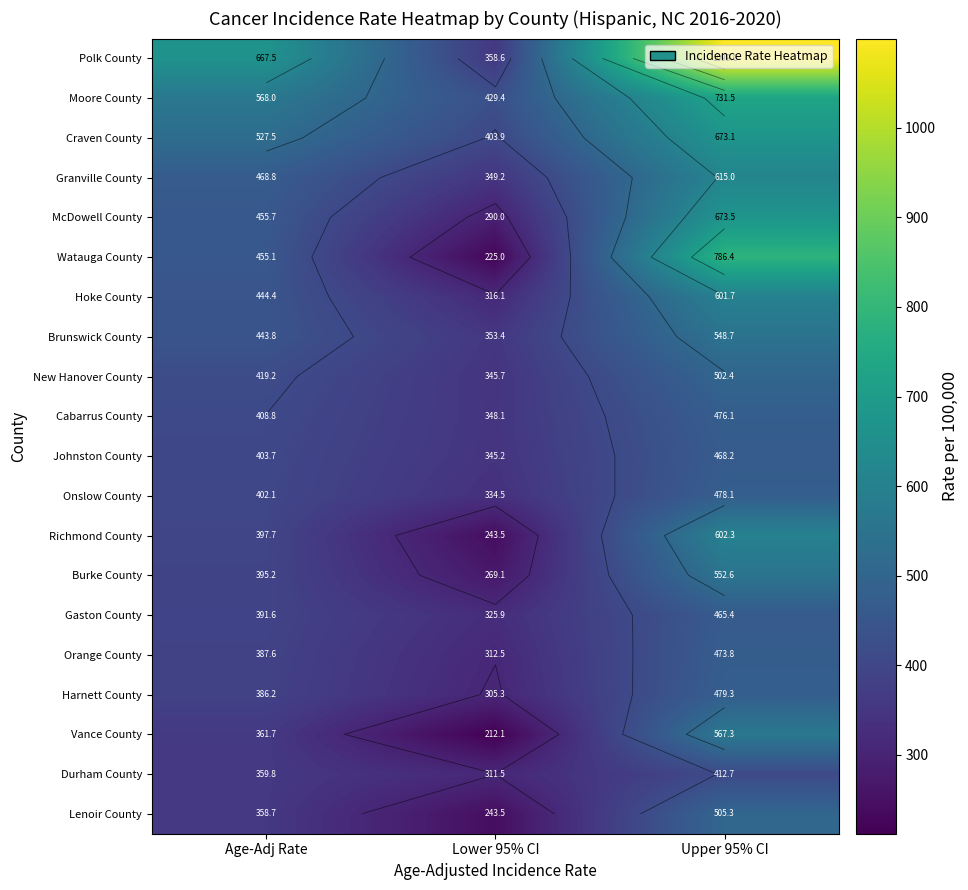

Which category has the lowest value in the Onslow County series?

Lower 95% CI